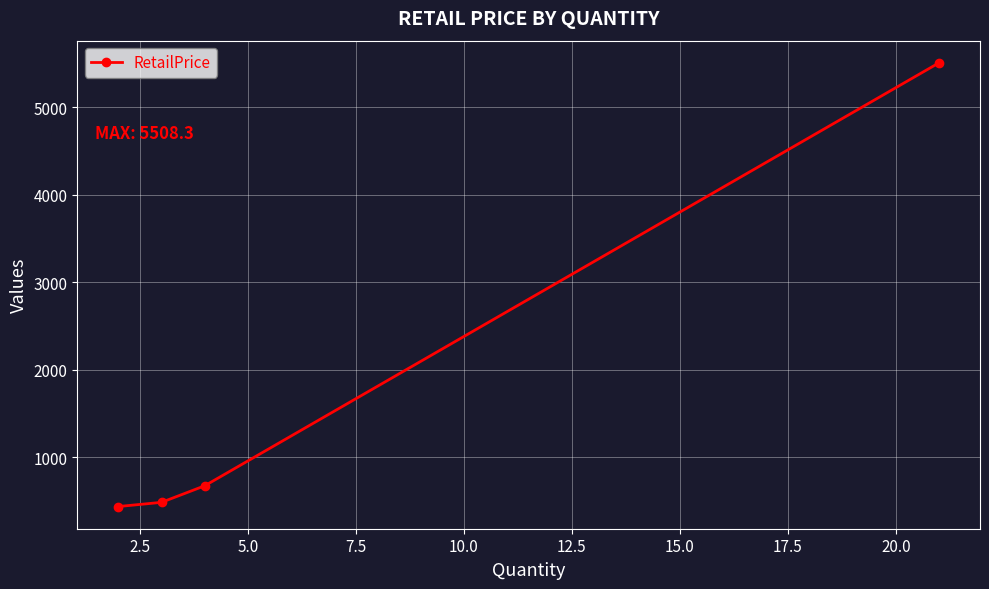

True or false: there are more than 0 points higher than both neighbors.

False